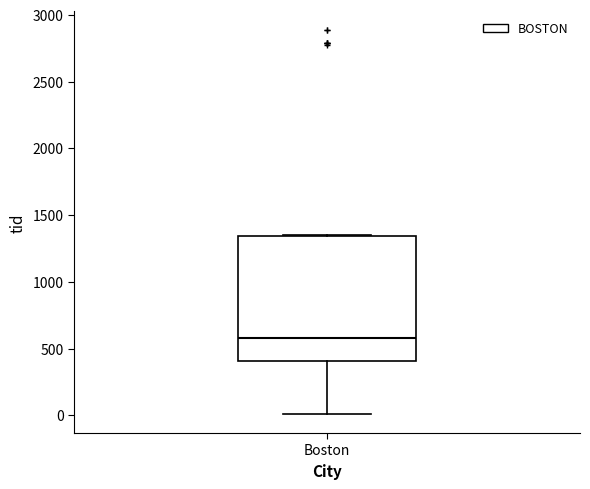

Transcribe this box plot: give where the median line is, the range the box spans, and where the two whiskers end, as read against the y-axis. The values are not printed on the chart, so give them approximately, as read against the axis.

median 600, box 400 to 1350, whiskers 0 to 1350